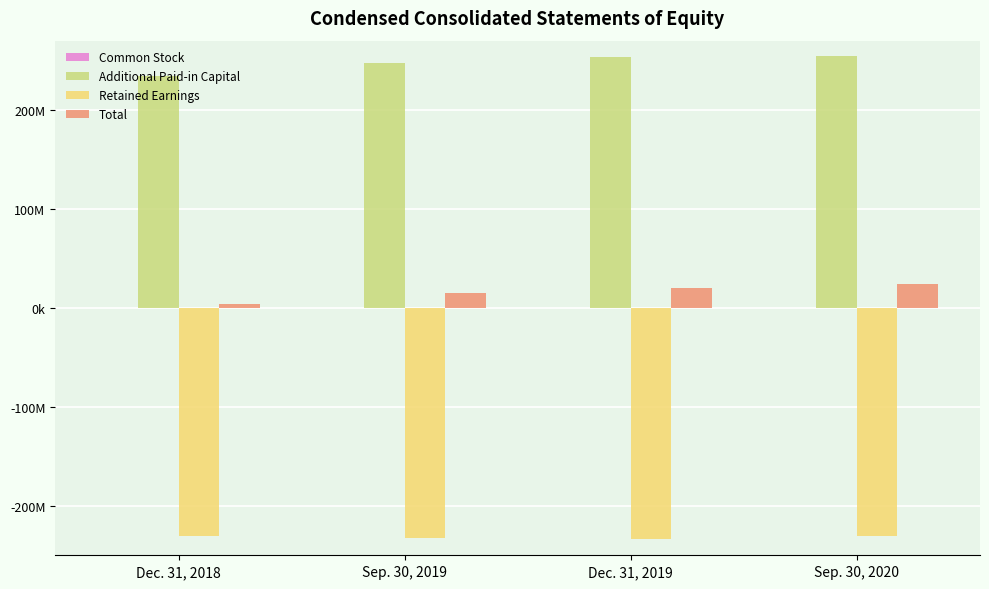

What is the total value across all series at Dec. 31, 2018?

7641236